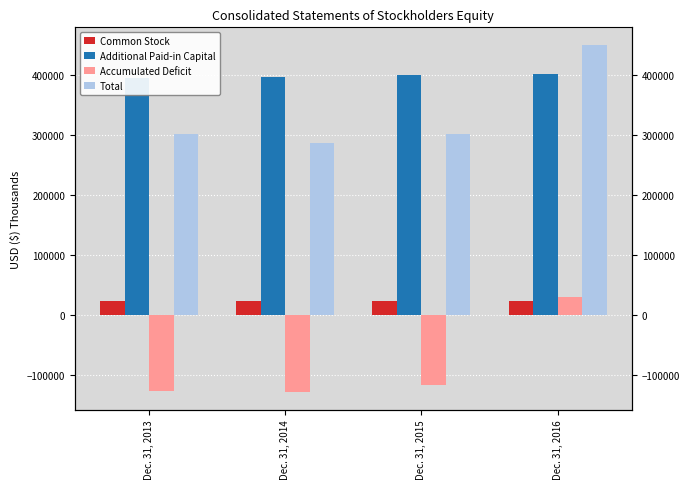

Where is Total nearest to the value 368773?

Dec. 31, 2013